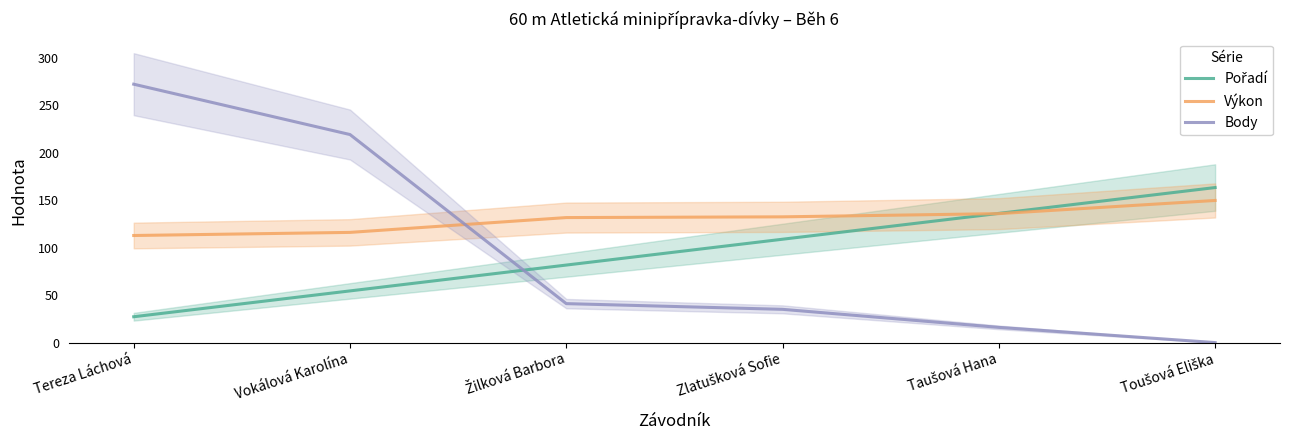

True or false: Výkon and Body cross at least once.

True